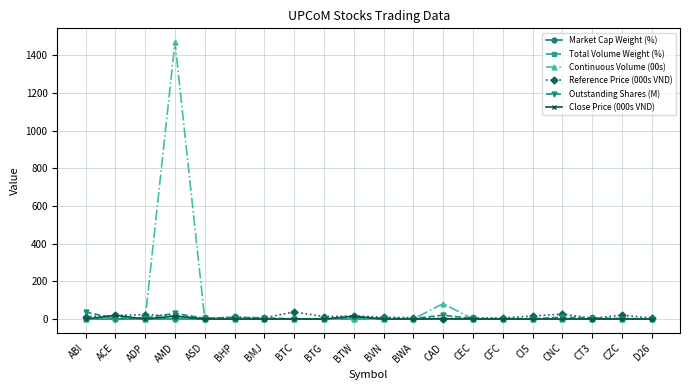

The Outstanding Shares (M) series shows 20.8 at CAD. True or false?

True